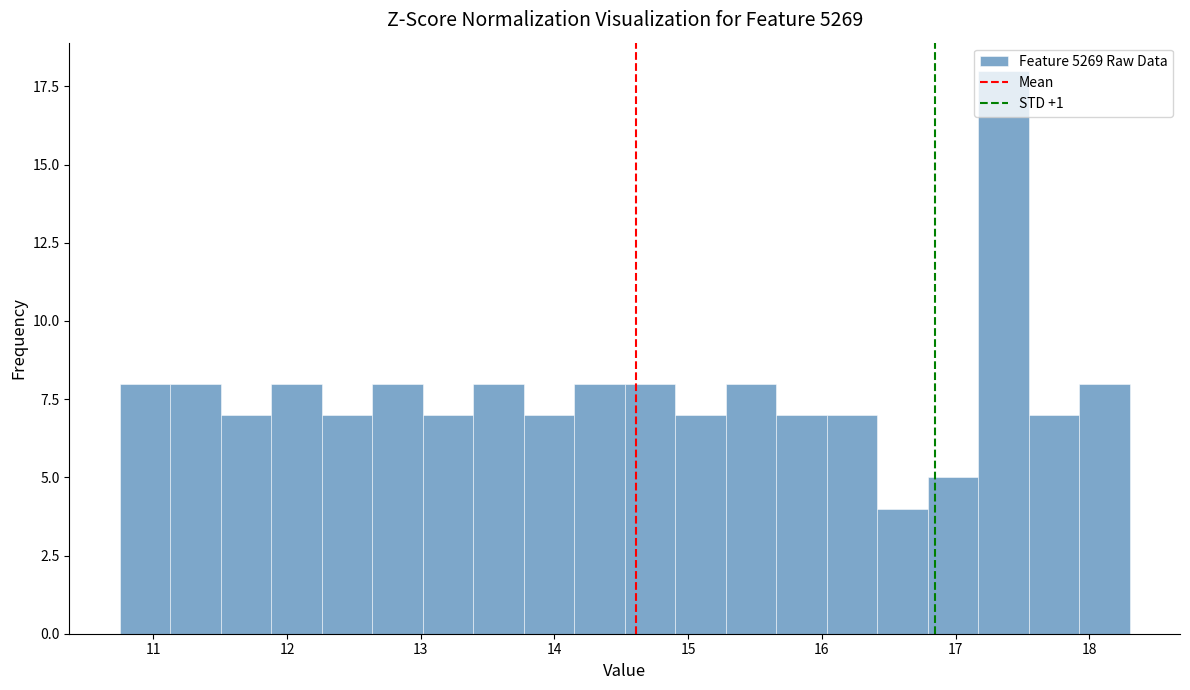

Read against the x-axis, roughly where is the centre of the tallest bar?

17.4